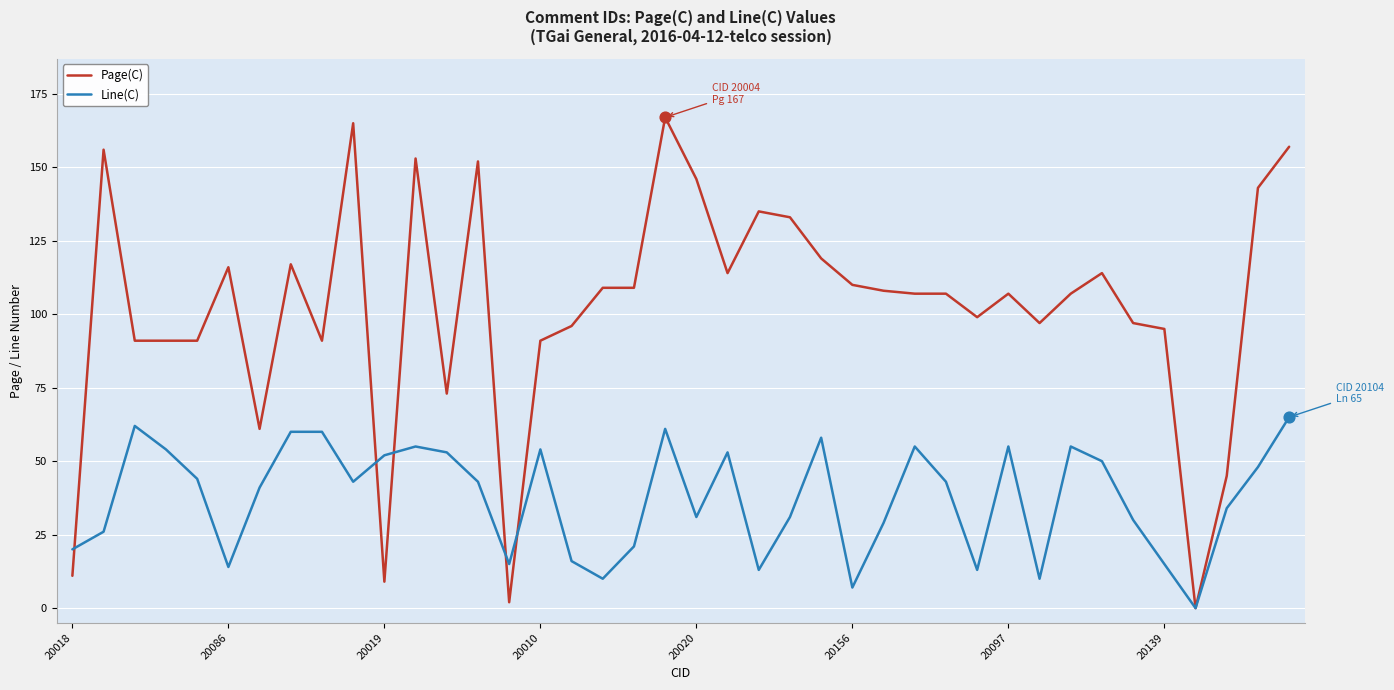

List the series in order of their peak value, lowest first.

Line(C), Page(C)